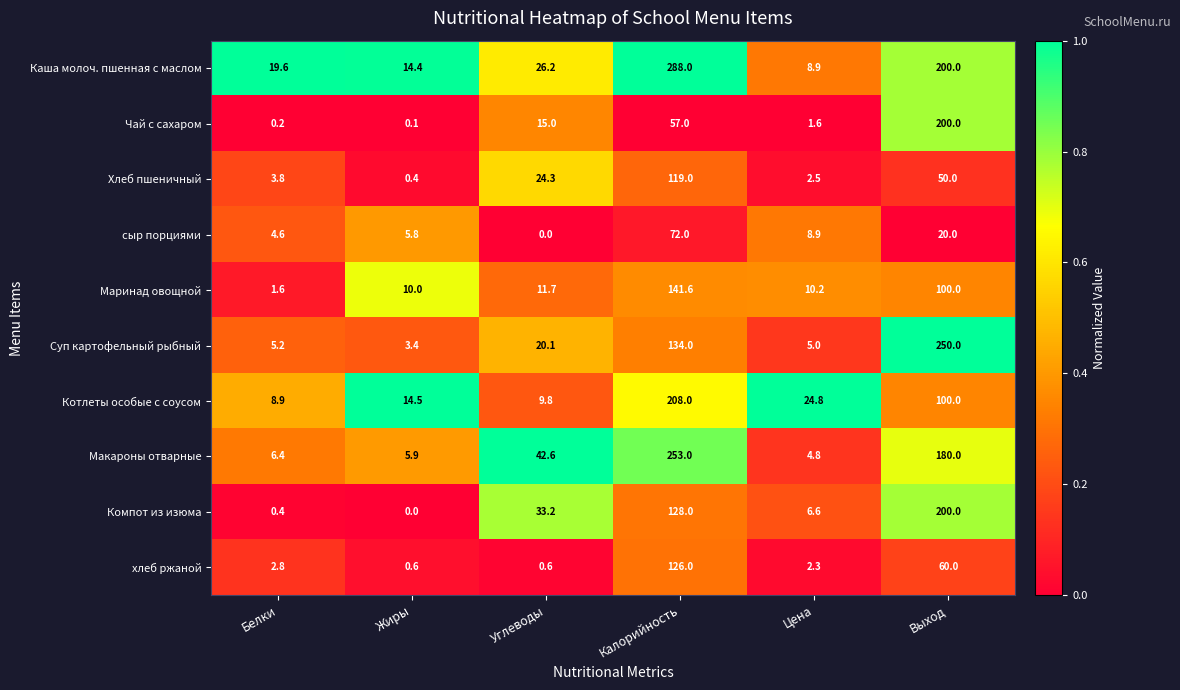

Which series has the widest spread of values?

Каша молоч. пшенная с маслом